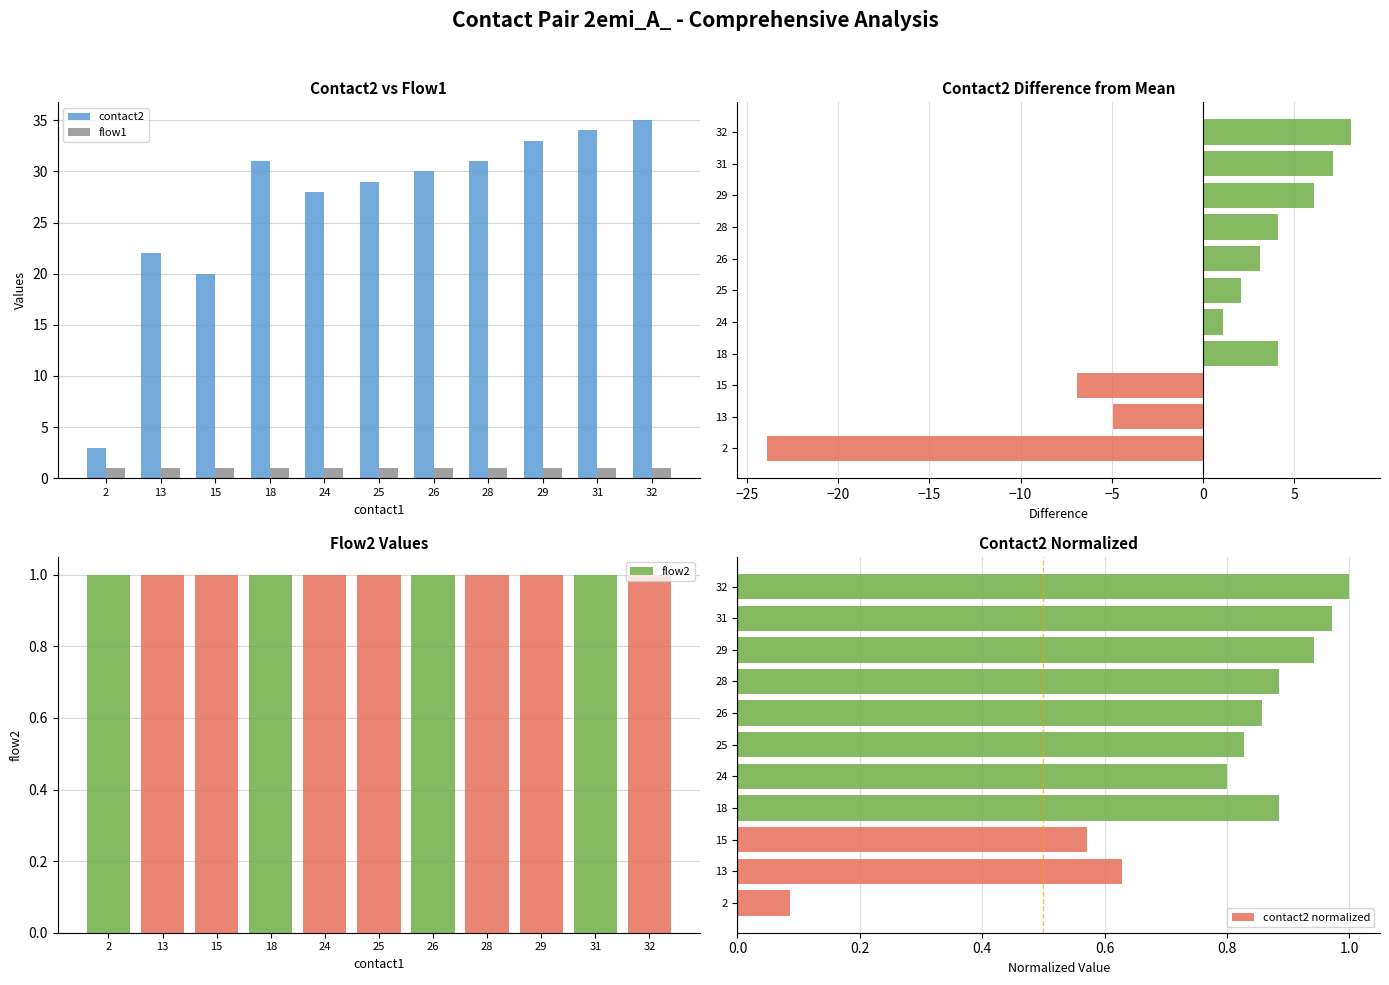

Is it true that contact2 normalized equals 0.5 at 28?

False